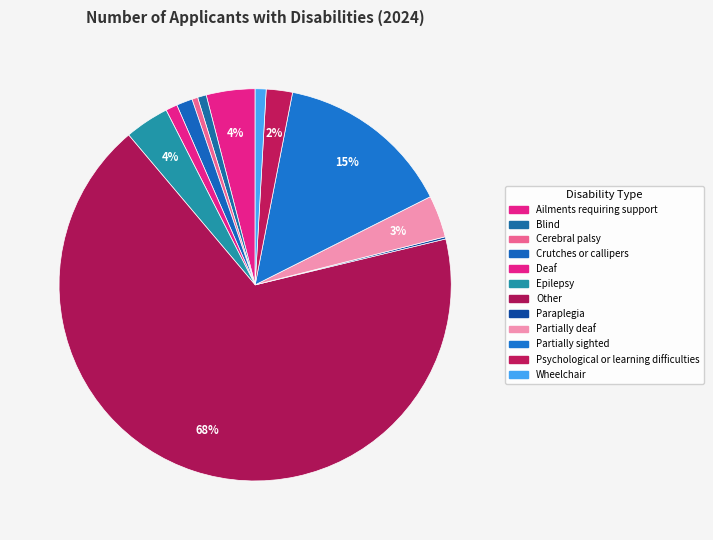

To the nearest percent, what portion does Ailments requiring support represent?

4%